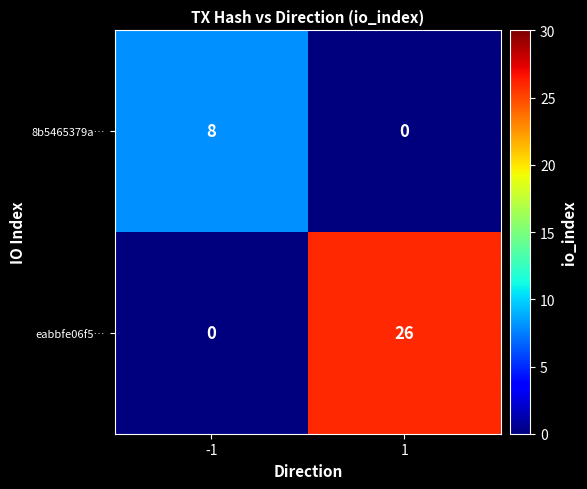

Reading left to right, transcribe all the data shown in this chart.

8b5465379a…: 8	0
eabbfe06f5…: 0	26